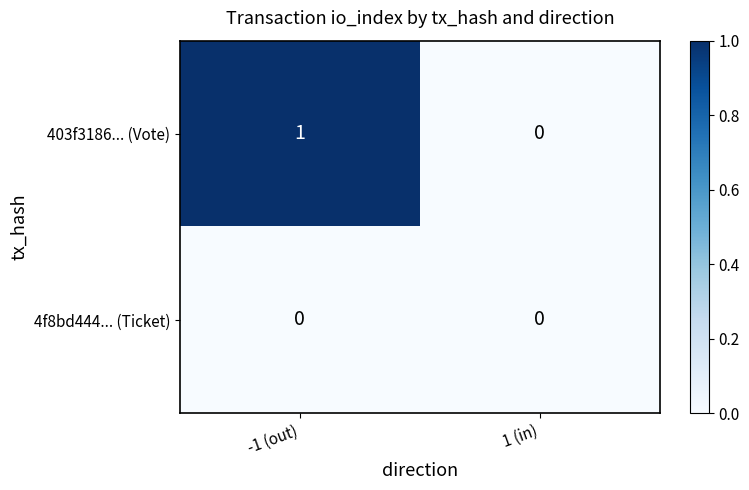

At which category is the sum across all series the highest?

-1 (out)